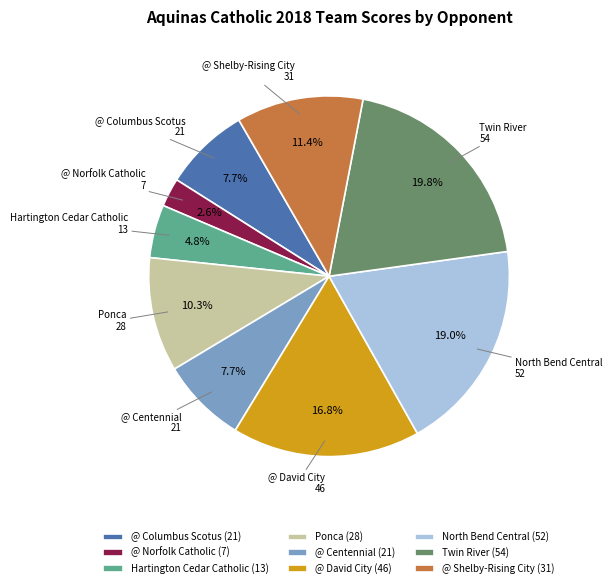

What is the ratio of the value at @ Norfolk Catholic to the value at @ Shelby-Rising City?

0.2